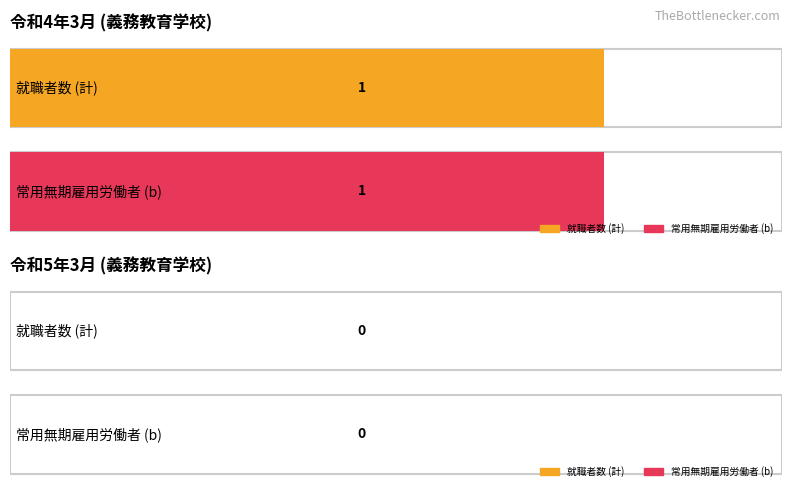

How many values in 令和4年3月 男 are above zero?

2